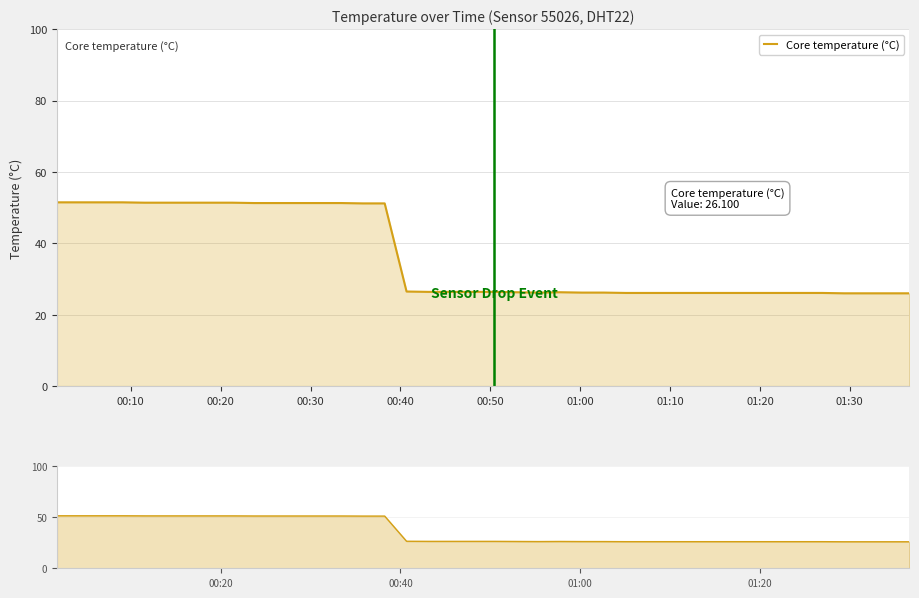

The value of Core temperature (°C) at 14 is 23.8. True or false?

False